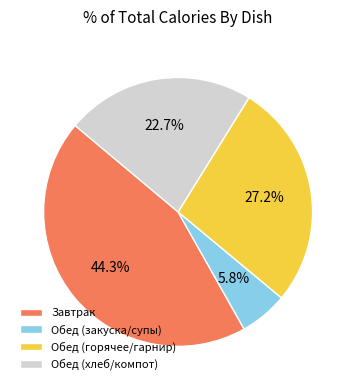

Combined, what portion of the pie is Обед (горячее/гарнир) and Обед (хлеб/компот)?

49.9%